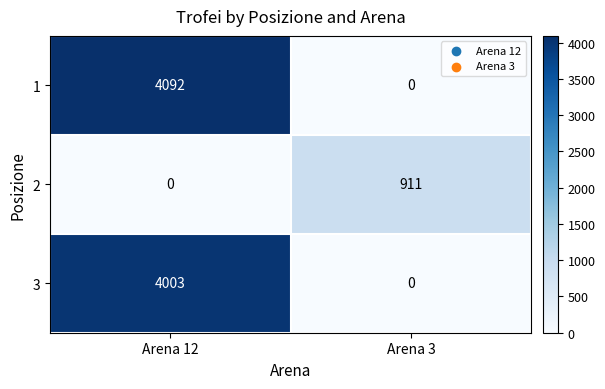

What is the sum of all 2 values?

911